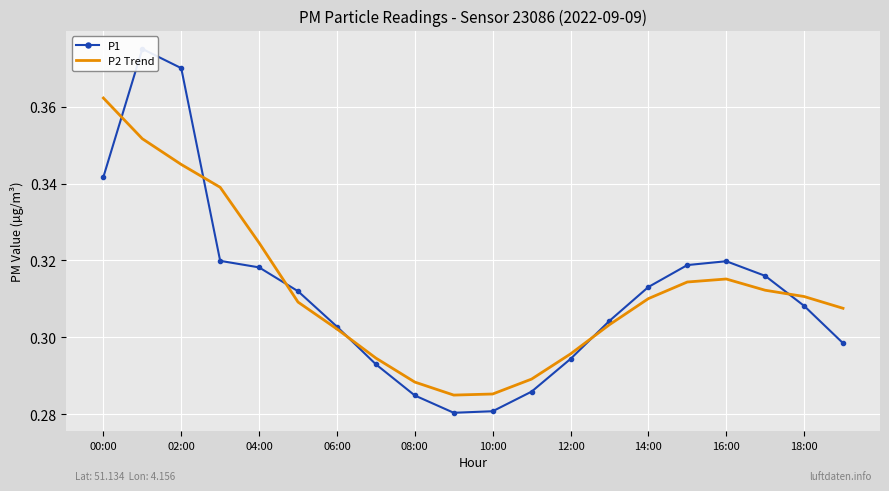

Is this an area chart (filled region under the line)?

No